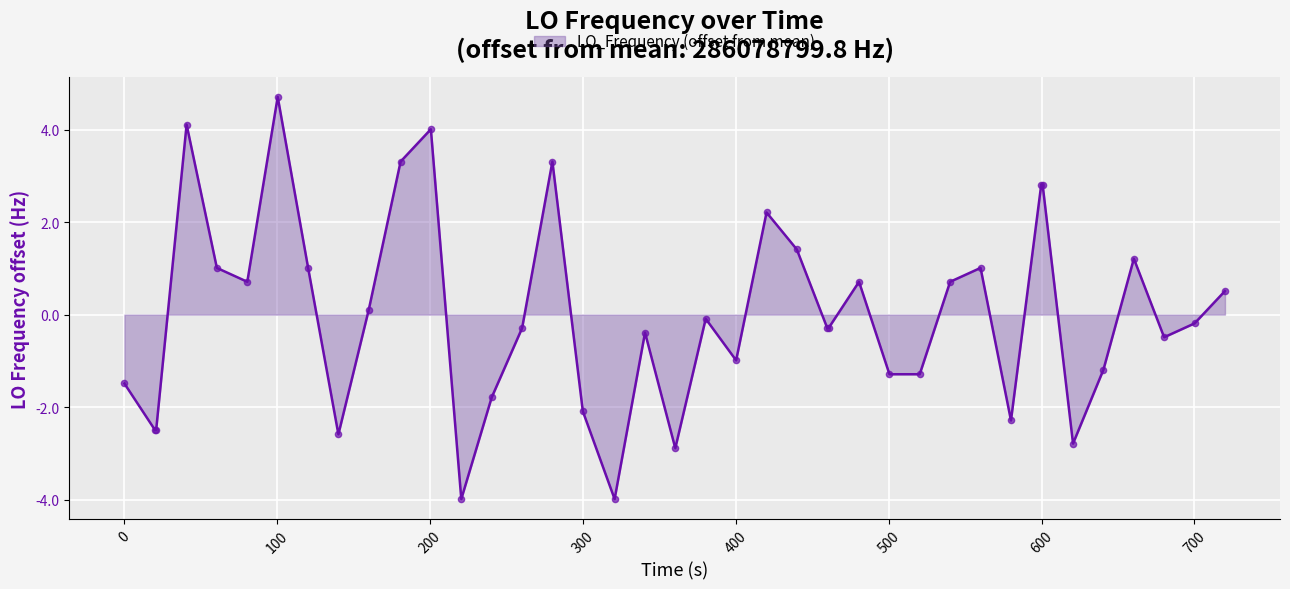

What is the smallest value displayed?

-4.0